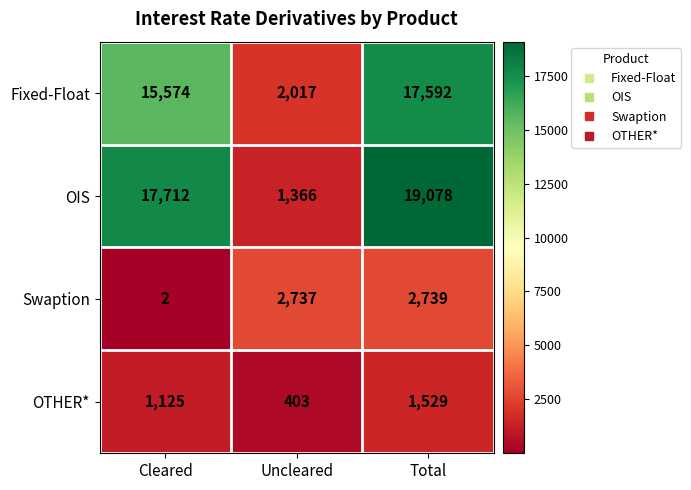

What value does the Fixed-Float series have at Uncleared?

2017